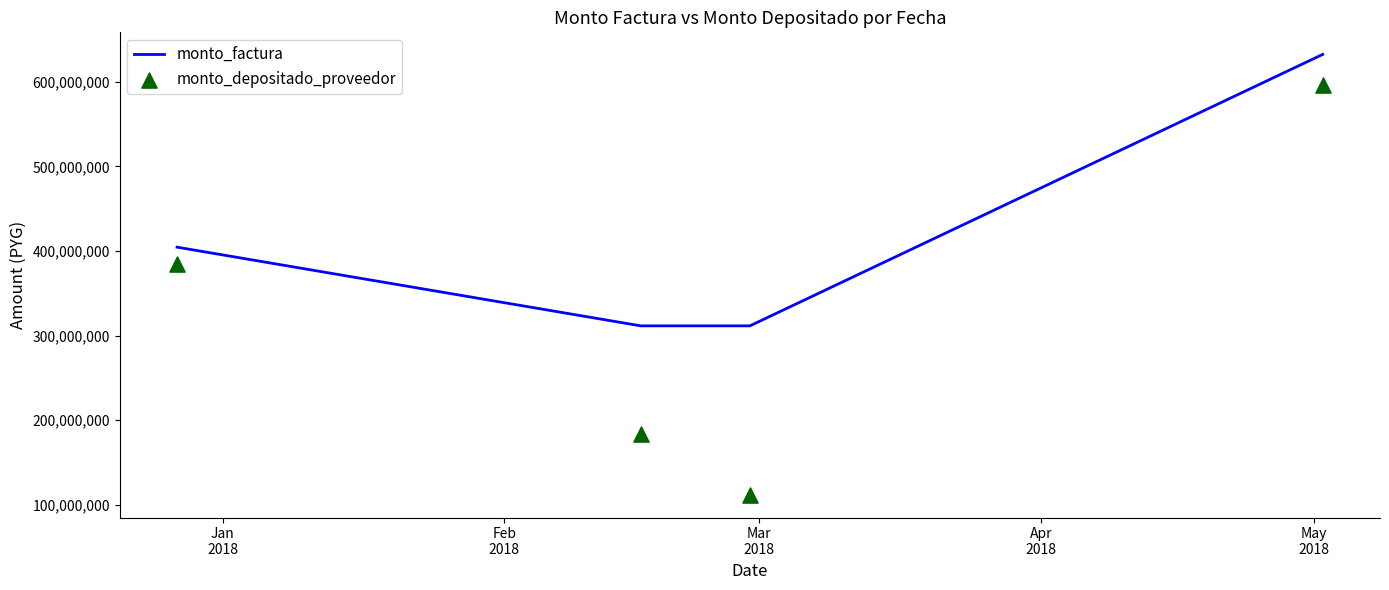

At how many categories does at least one series exceed 509524410?

1